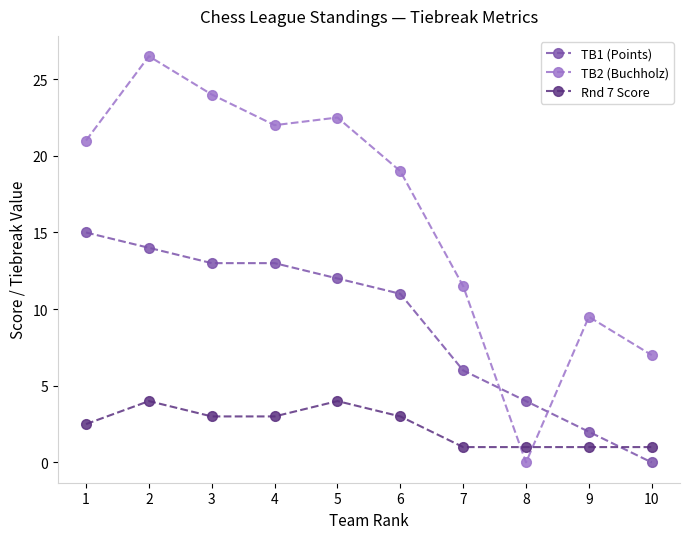

True or false: TB1 (Points) has more than 1 points higher than both neighbors.

False